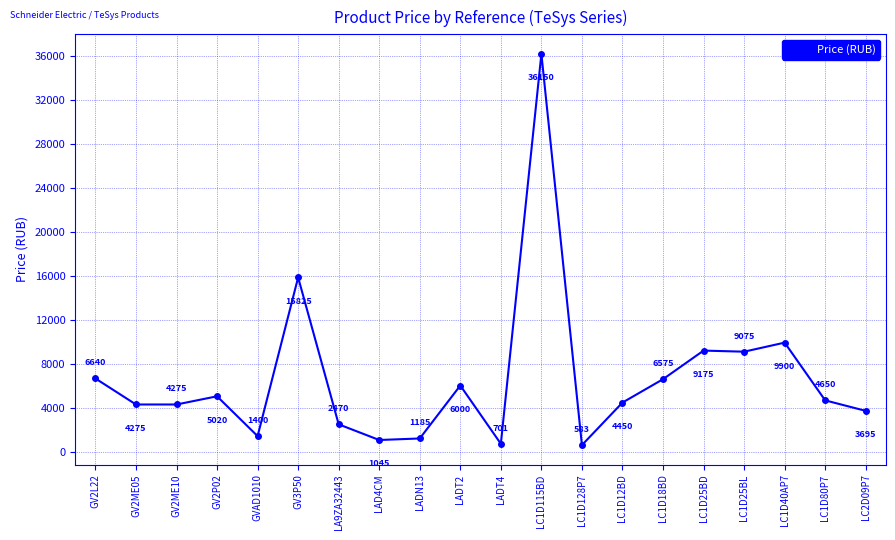

What is the sum of the values at LC1D25BD and GV2P02?

14195.0